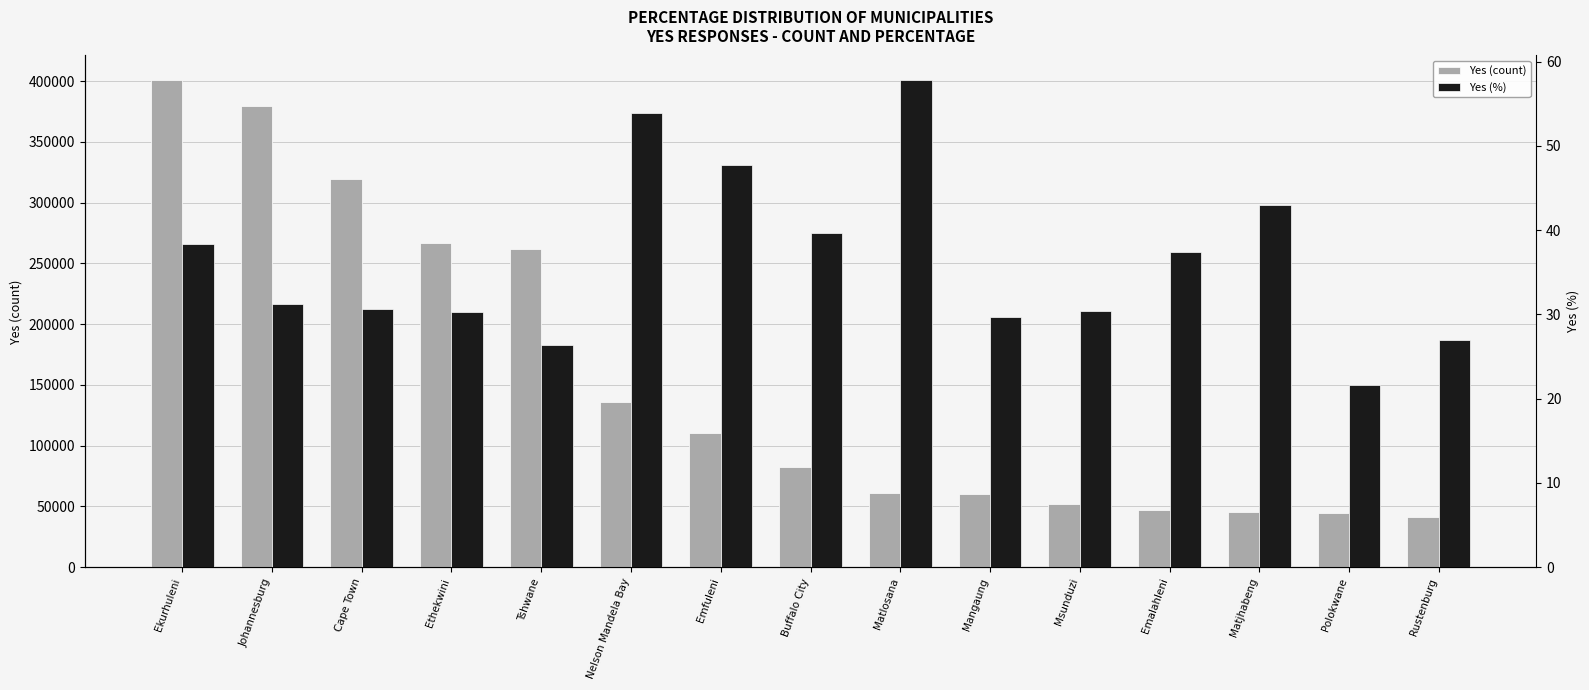

How many bars are there in total?

30